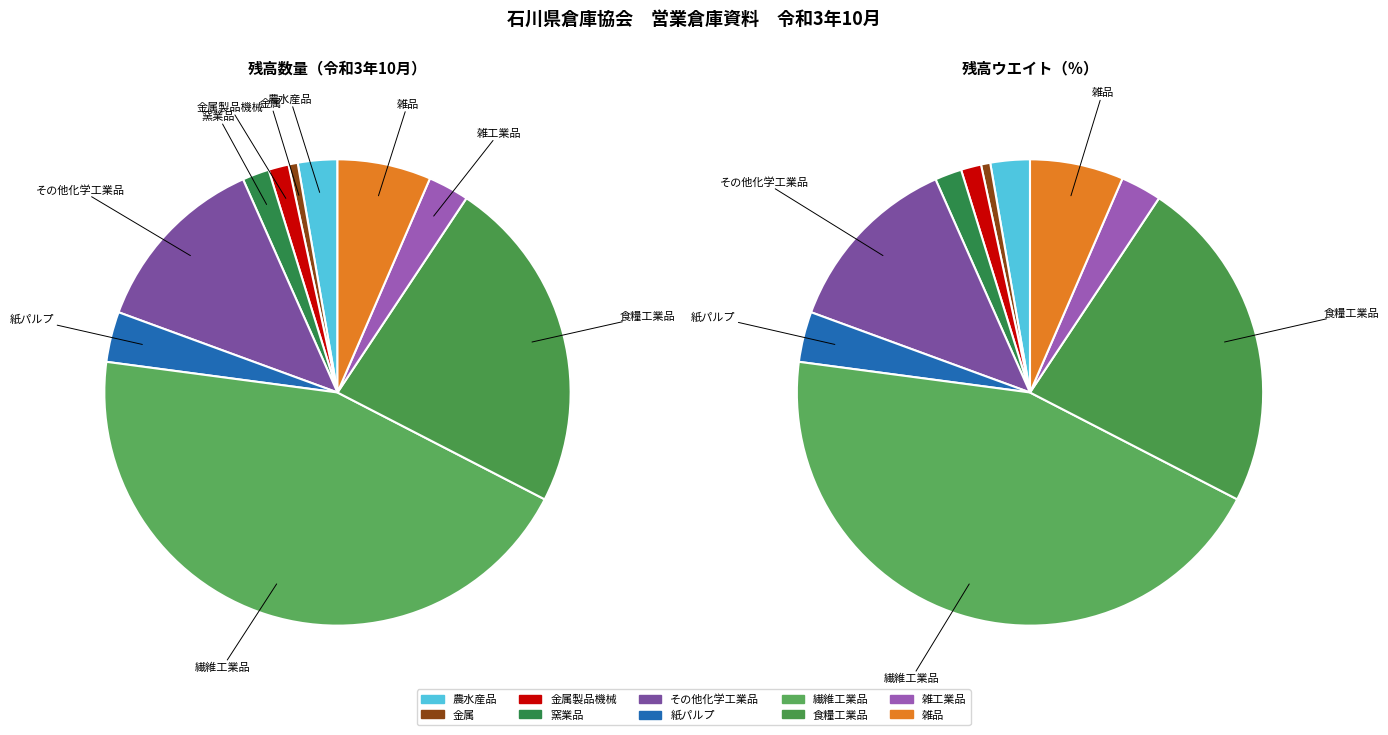

How many slices are in this pie chart?

10